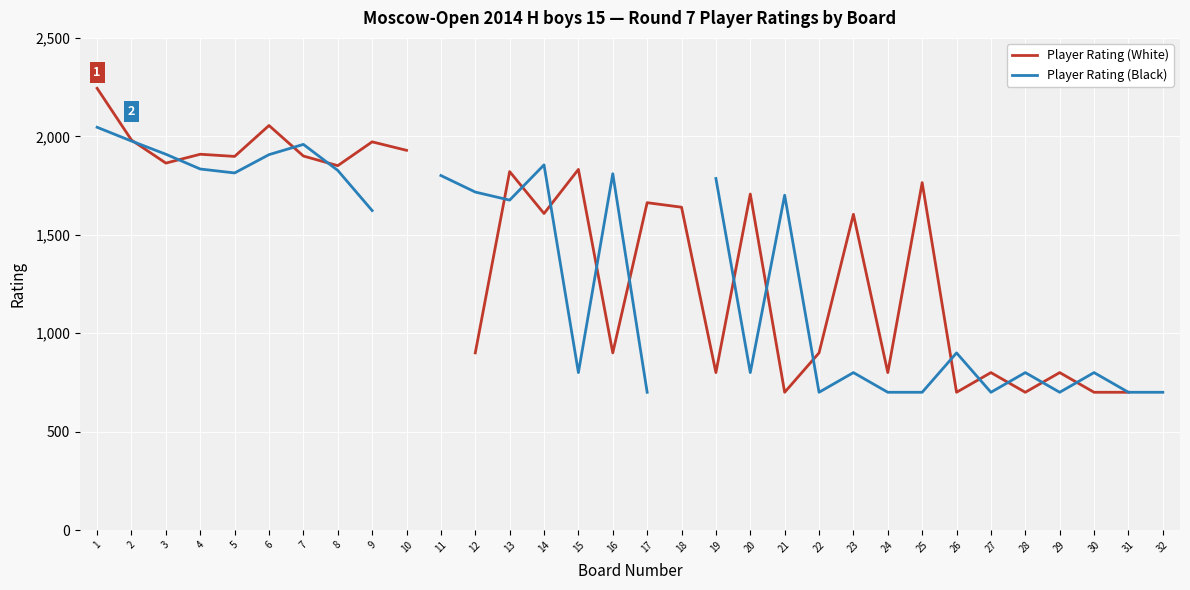

At which category does Player Rating (Black) reach its first local valley?

5